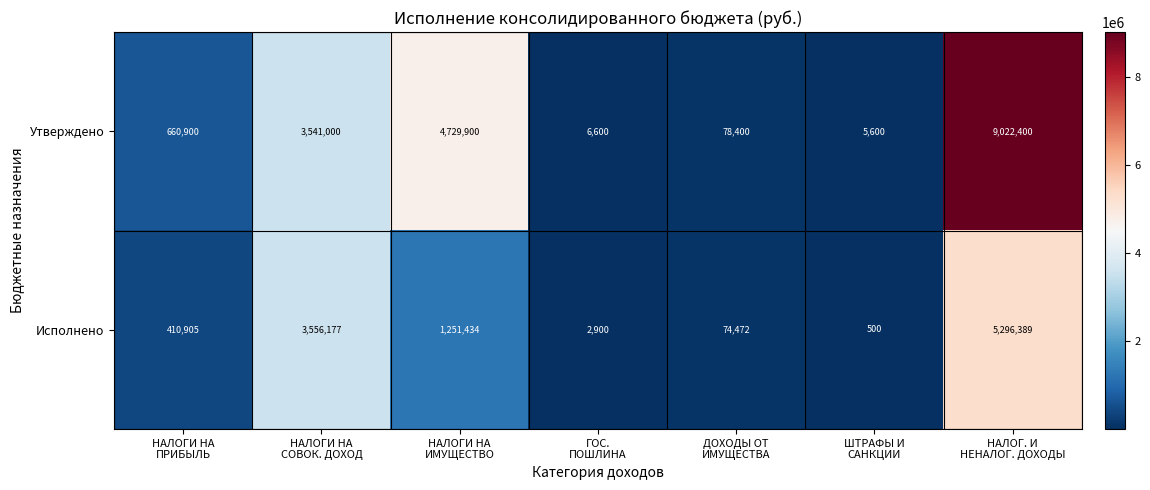

How many values in the Утверждено series are below 660900?

3